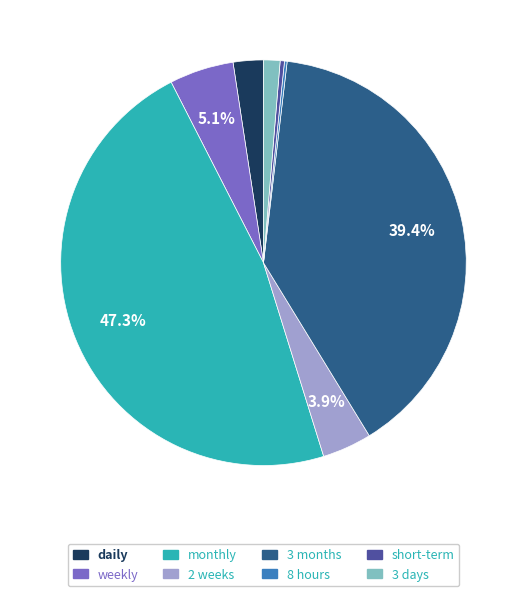

Does any single category account for the majority?

No